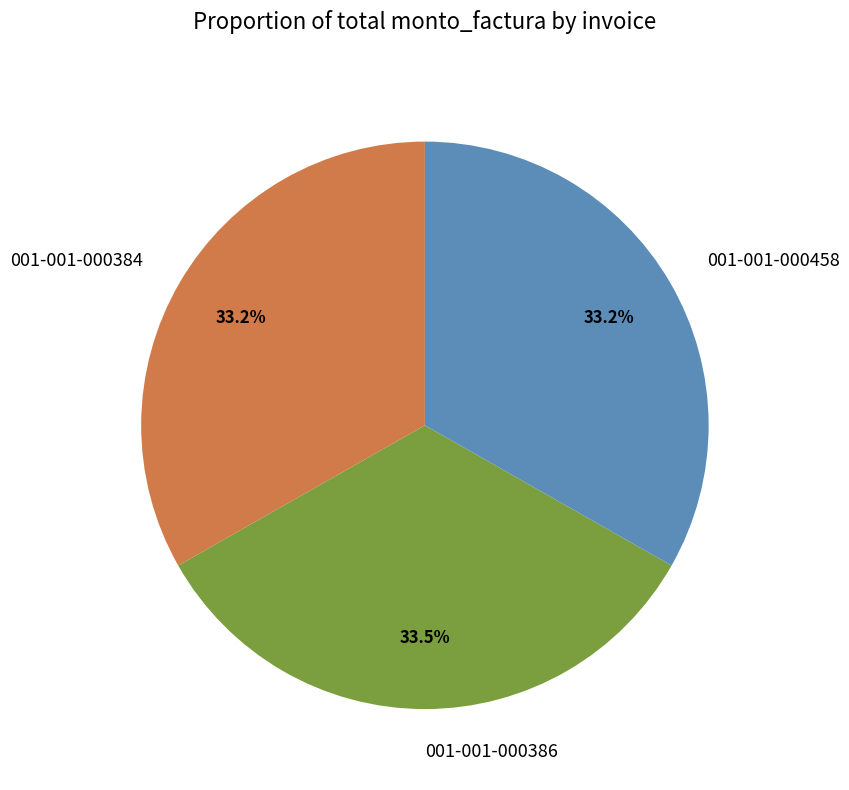

Approximately how many times larger is the value at 001-001-000458 compared to 001-001-000386?

1.0